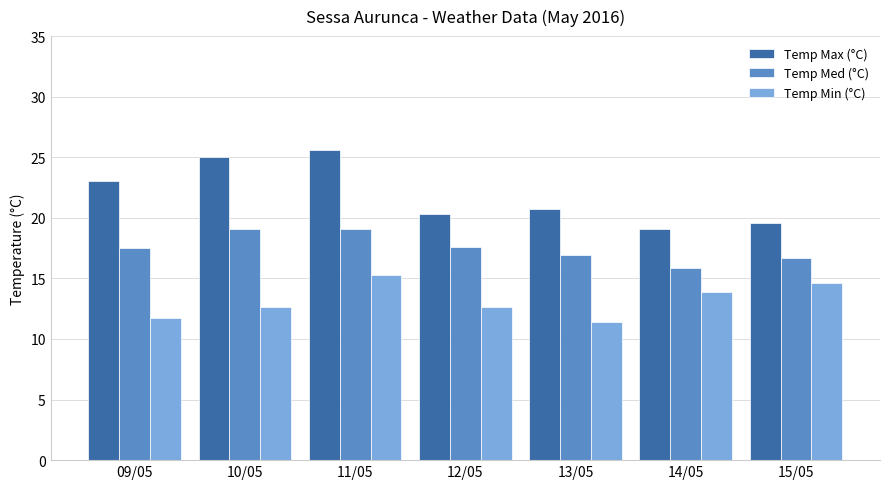

How many groups of bars are there?

7